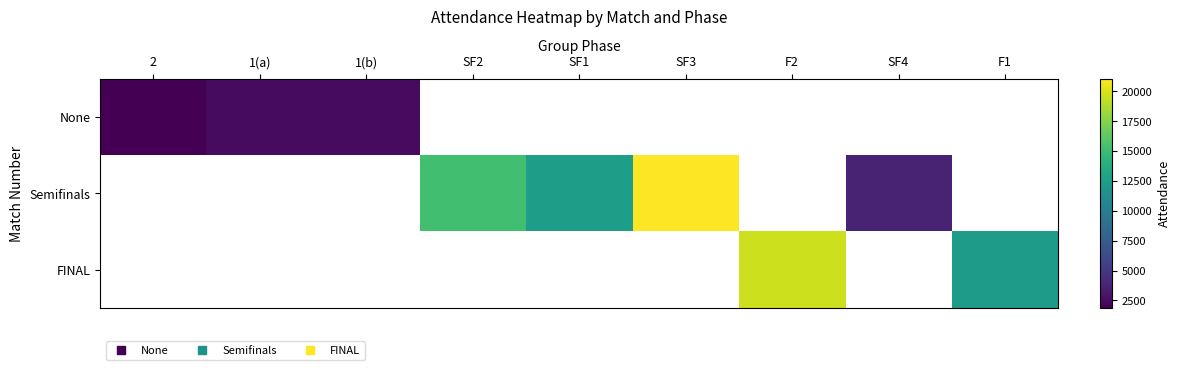

The value of None at 2 is 2427.8. True or false?

False